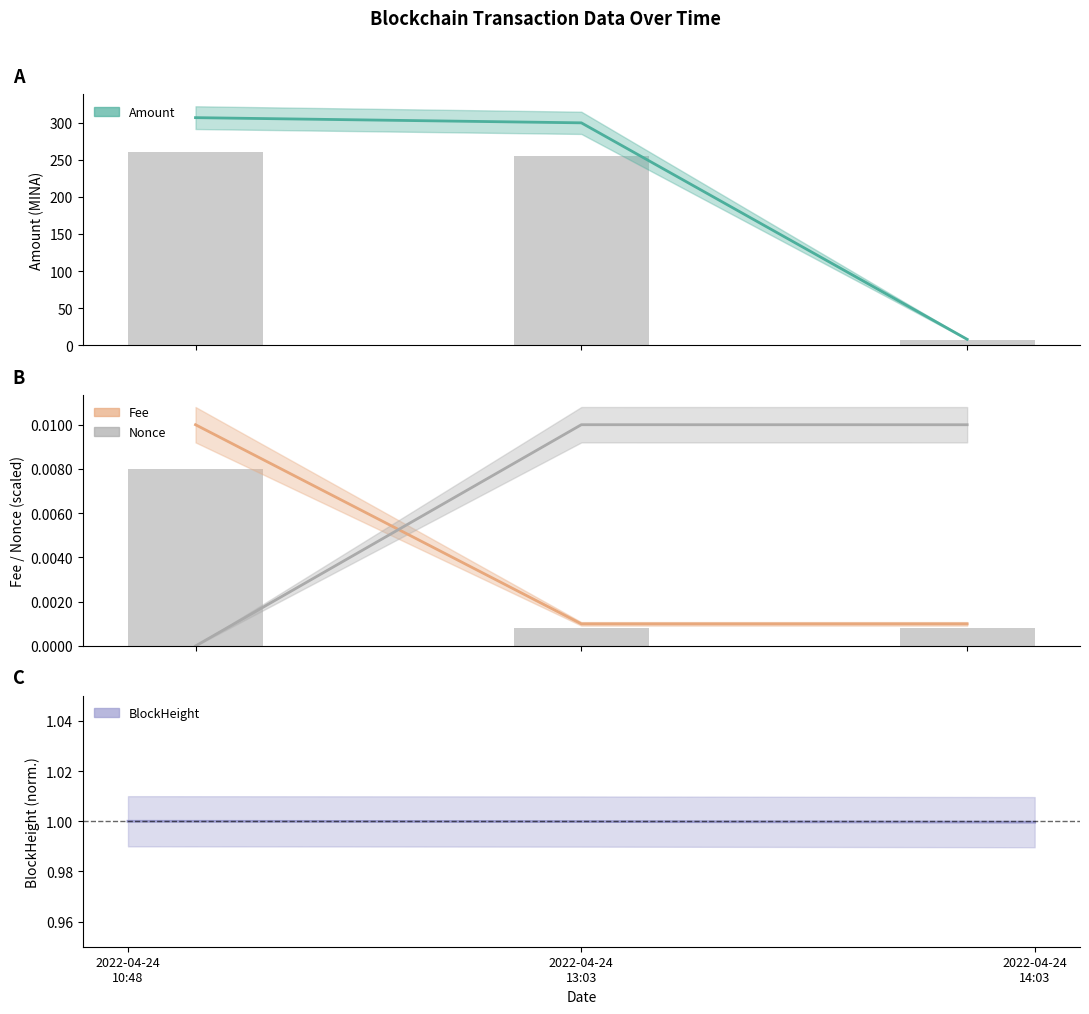

Rank the series by their maximum value, from highest to lowest.

Amount, BlockHeight, Fee, Nonce